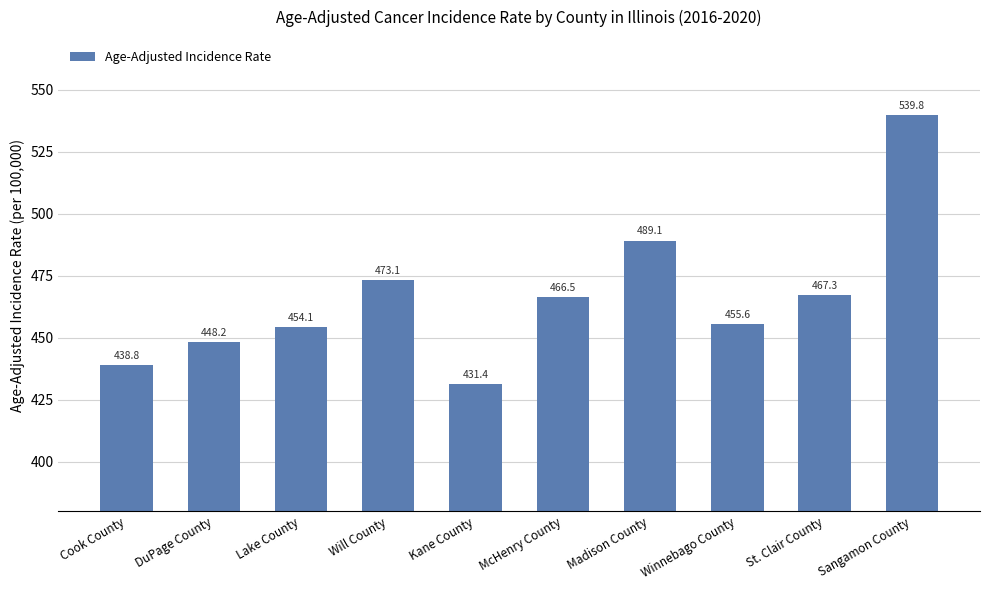

Read the value at Will County.

473.1